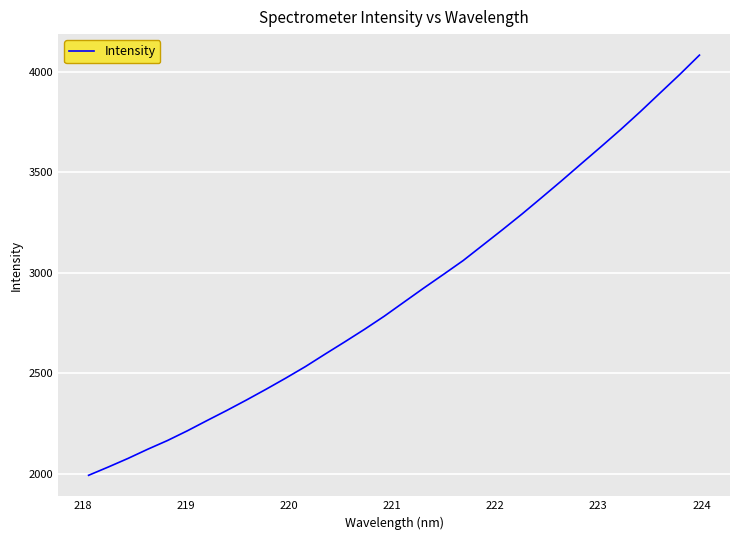

What is the greatest value displayed?

4081.5